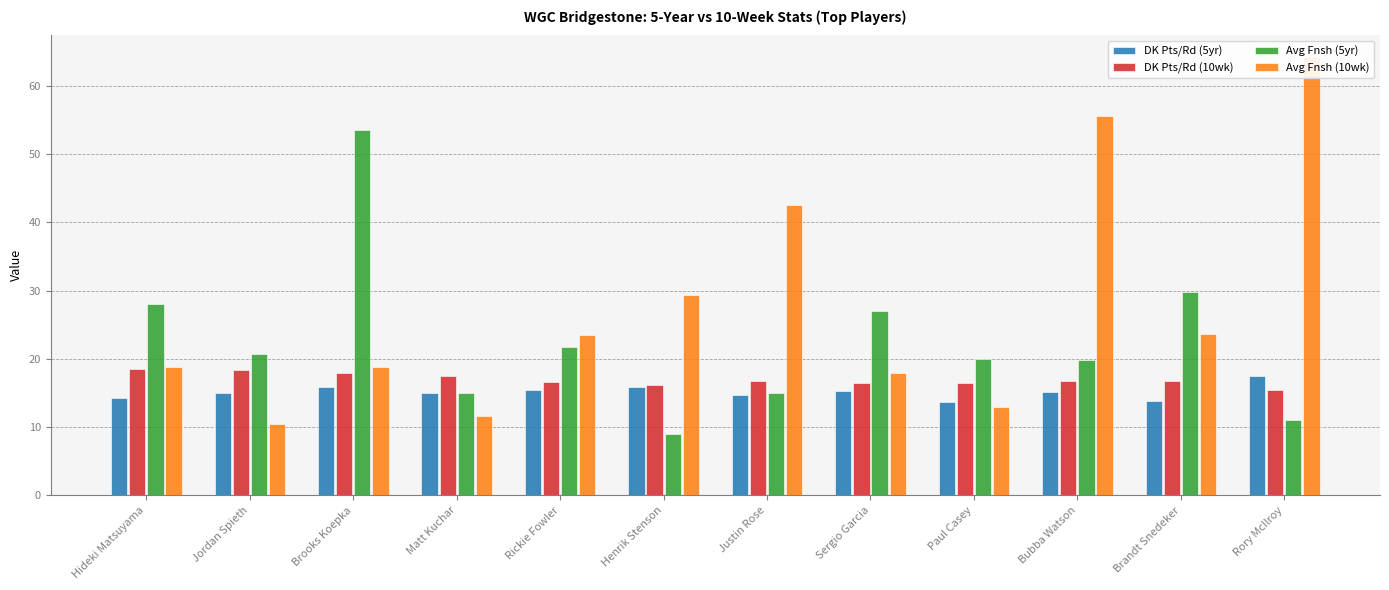

List the labels in order of Avg Fnsh (10wk) value, largest first.

Rory McIlroy, Bubba Watson, Justin Rose, Henrik Stenson, Brandt Snedeker, Rickie Fowler, Hideki Matsuyama, Brooks Koepka, Sergio Garcia, Paul Casey, Matt Kuchar, Jordan Spieth